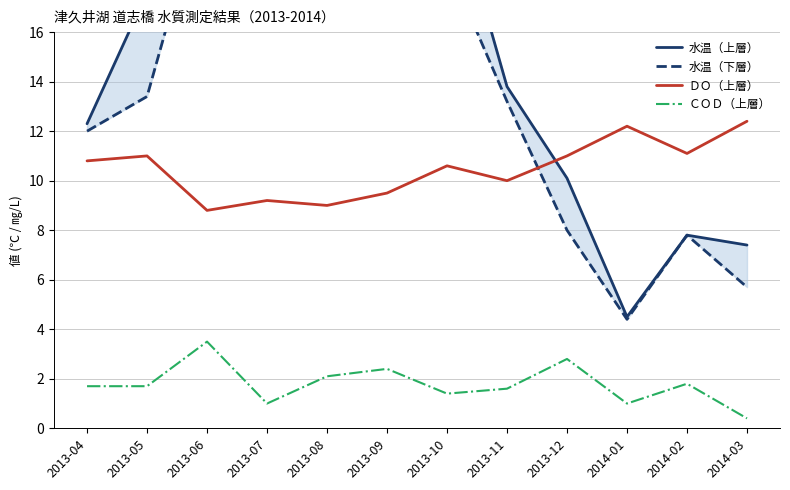

Reading left to right, list all the values displayed in this chart.

水温（上層）: 12.3	17.6	22.2	19.5	22.8	18.6	22.3	13.8	10.1	4.5	7.8	7.4
水温（下層）: 12.0	13.4	22.0	19.0	22.6	18.4	18.8	13.2	8.0	4.4	7.8	5.7
ＤＯ（上層）: 10.8	11.0	8.8	9.2	9.0	9.5	10.6	10.0	11.0	12.2	11.1	12.4
ＣＯＤ（上層）: 1.7	1.7	3.5	1.0	2.1	2.4	1.4	1.6	2.8	1.0	1.8	0.4